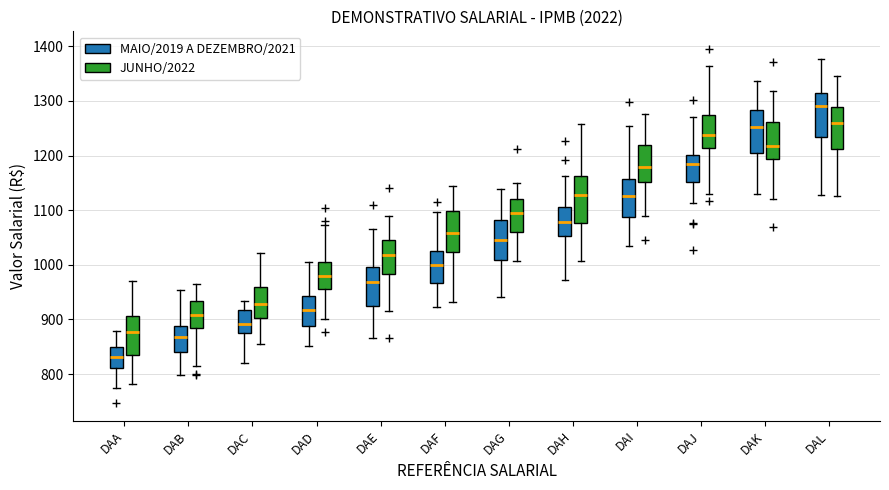

Reading left to right, read every box against the y-axis: the position of its median line, the range the box covers, and the ends of its whiskers. The values are not printed on the chart, so give them approximately, as read against the axis.

DAA (MAIO/2019 A DEZEMBRO/2021): median 830, box 810 to 850, whiskers 770 to 880
DAA (JUNHO/2022): median 880, box 840 to 910, whiskers 780 to 970
DAB (MAIO/2019 A DEZEMBRO/2021): median 870, box 840 to 890, whiskers 800 to 950
DAB (JUNHO/2022): median 910, box 880 to 930, whiskers 810 to 970
DAC (MAIO/2019 A DEZEMBRO/2021): median 890, box 880 to 920, whiskers 820 to 930
DAC (JUNHO/2022): median 930, box 900 to 960, whiskers 850 to 1020
DAD (MAIO/2019 A DEZEMBRO/2021): median 920, box 890 to 940, whiskers 850 to 1010
DAD (JUNHO/2022): median 980, box 960 to 1000, whiskers 900 to 1070
DAE (MAIO/2019 A DEZEMBRO/2021): median 970, box 930 to 1000, whiskers 870 to 1070
DAE (JUNHO/2022): median 1020, box 980 to 1040, whiskers 920 to 1090
DAF (MAIO/2019 A DEZEMBRO/2021): median 1000, box 970 to 1030, whiskers 920 to 1100
DAF (JUNHO/2022): median 1060, box 1020 to 1100, whiskers 930 to 1140
DAG (MAIO/2019 A DEZEMBRO/2021): median 1050, box 1010 to 1080, whiskers 940 to 1140
DAG (JUNHO/2022): median 1100, box 1060 to 1120, whiskers 1010 to 1150
DAH (MAIO/2019 A DEZEMBRO/2021): median 1080, box 1050 to 1110, whiskers 970 to 1160
DAH (JUNHO/2022): median 1130, box 1080 to 1160, whiskers 1010 to 1260
DAI (MAIO/2019 A DEZEMBRO/2021): median 1130, box 1090 to 1160, whiskers 1030 to 1250
DAI (JUNHO/2022): median 1180, box 1150 to 1220, whiskers 1090 to 1280
DAJ (MAIO/2019 A DEZEMBRO/2021): median 1180, box 1150 to 1200, whiskers 1110 to 1270
DAJ (JUNHO/2022): median 1240, box 1210 to 1270, whiskers 1130 to 1360
DAK (MAIO/2019 A DEZEMBRO/2021): median 1250, box 1210 to 1280, whiskers 1130 to 1340
DAK (JUNHO/2022): median 1220, box 1190 to 1260, whiskers 1120 to 1320
DAL (MAIO/2019 A DEZEMBRO/2021): median 1290, box 1230 to 1310, whiskers 1130 to 1380
DAL (JUNHO/2022): median 1260, box 1210 to 1290, whiskers 1130 to 1350